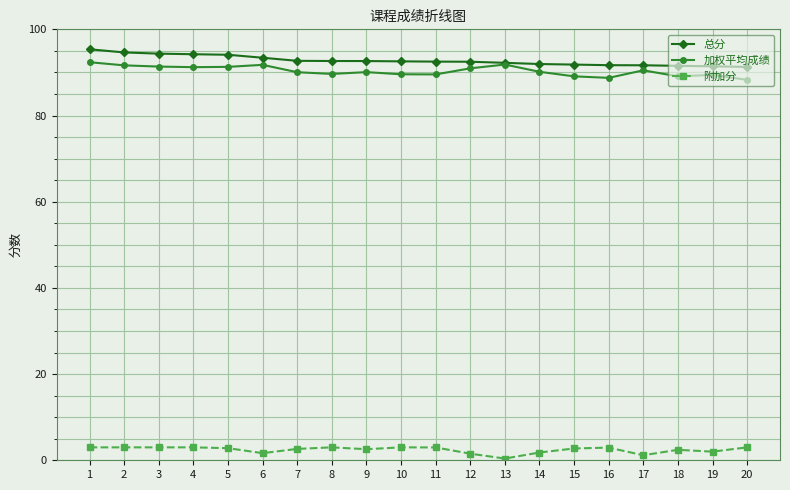

What is the total value across all series at 1?

190.7